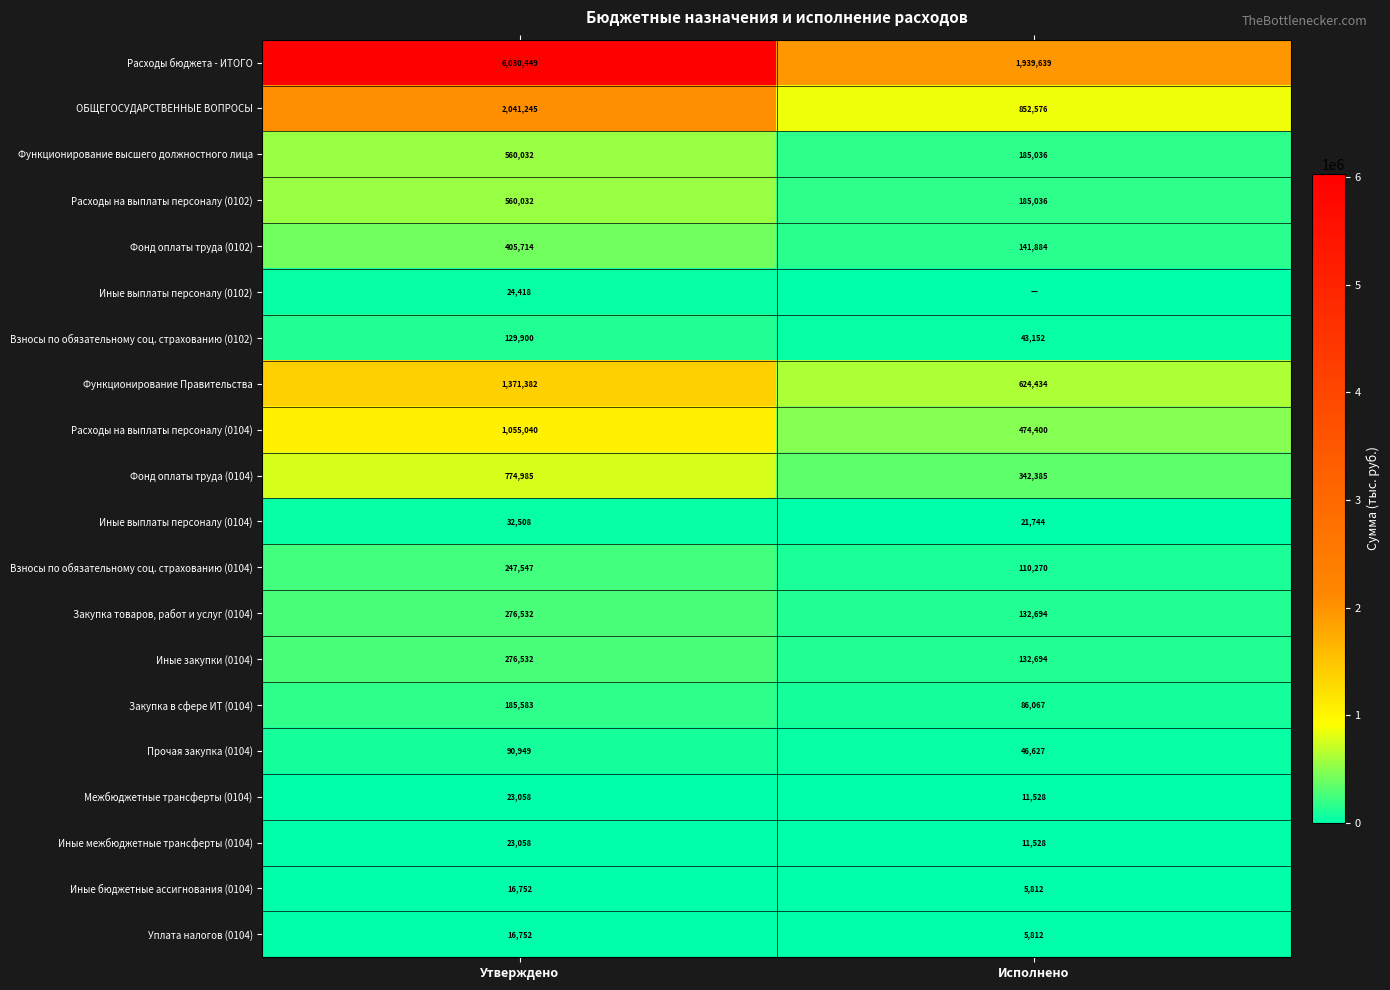

Rank the categories by Фонд оплаты труда (0102) value from lowest to highest.

Исполнено, Утверждено